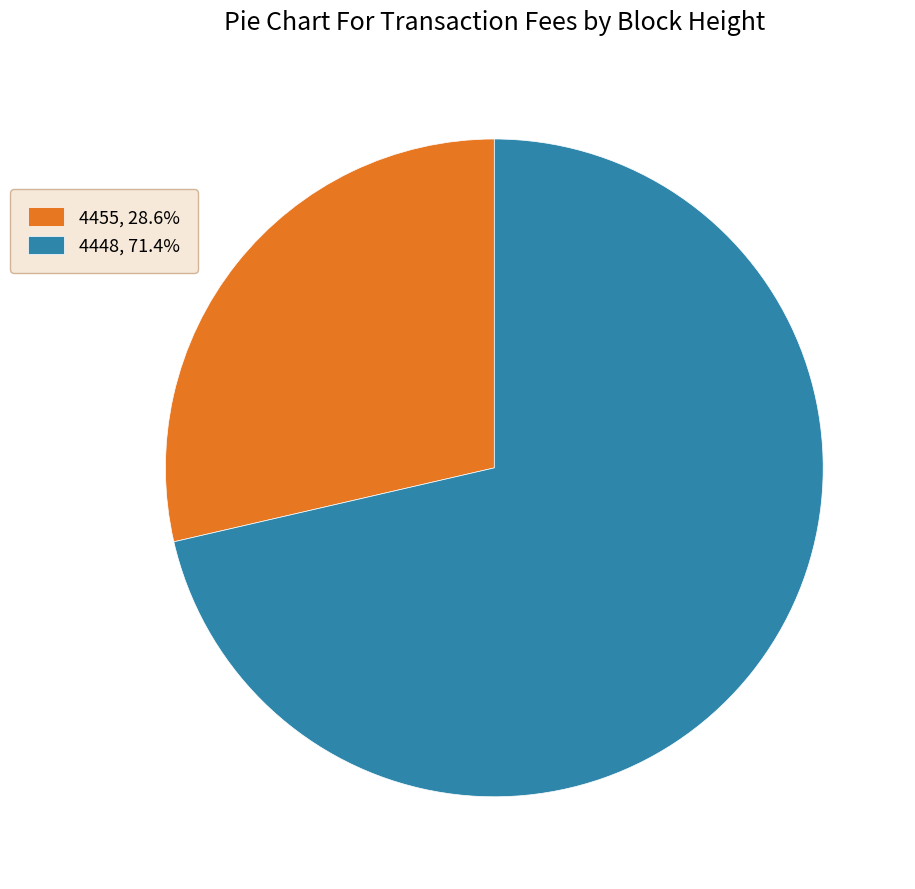

What is the smallest slice in the pie chart?

4455